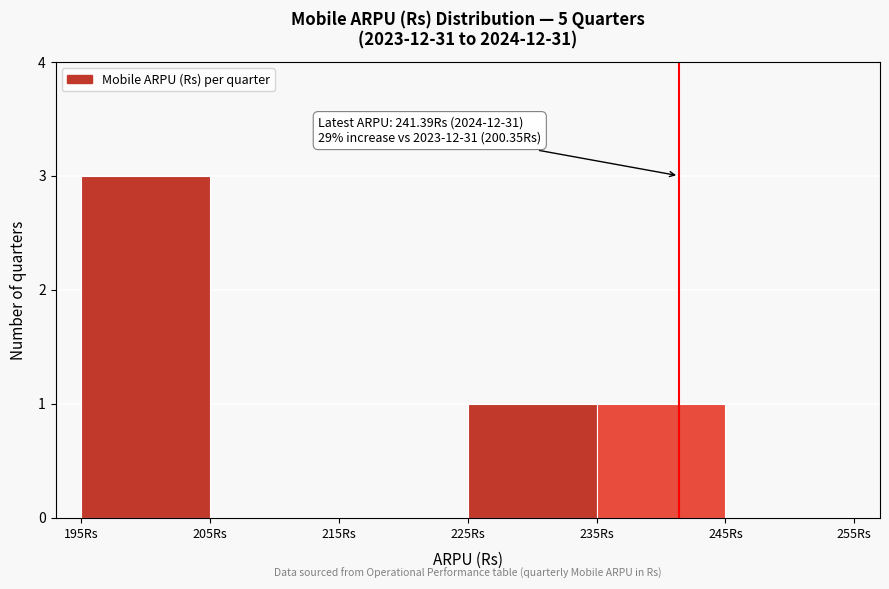

Which range on the x-axis has the tallest bar?

195 to 205